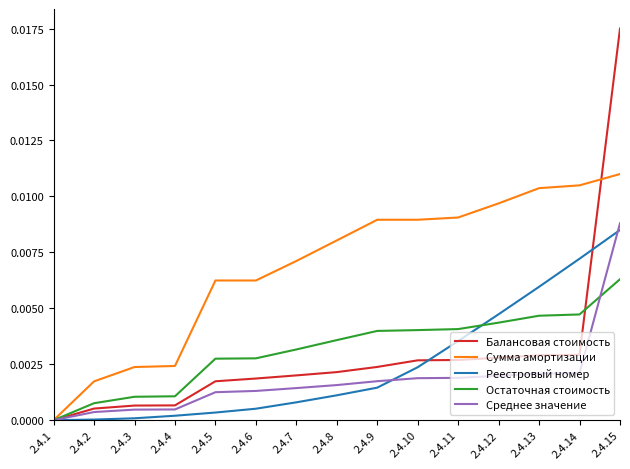

Is it true that Реестровый номер equals 0.0 at 2.4.8?

True